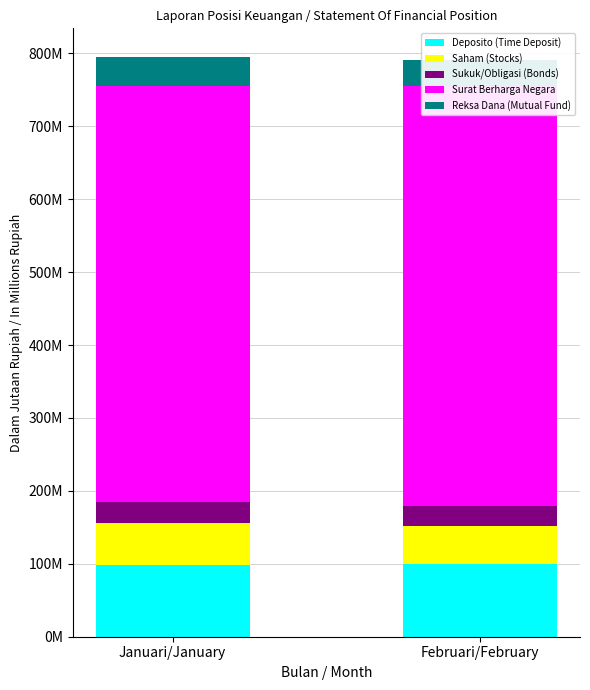

Which category has the lowest value in the Saham (Stocks) series?

Februari/February